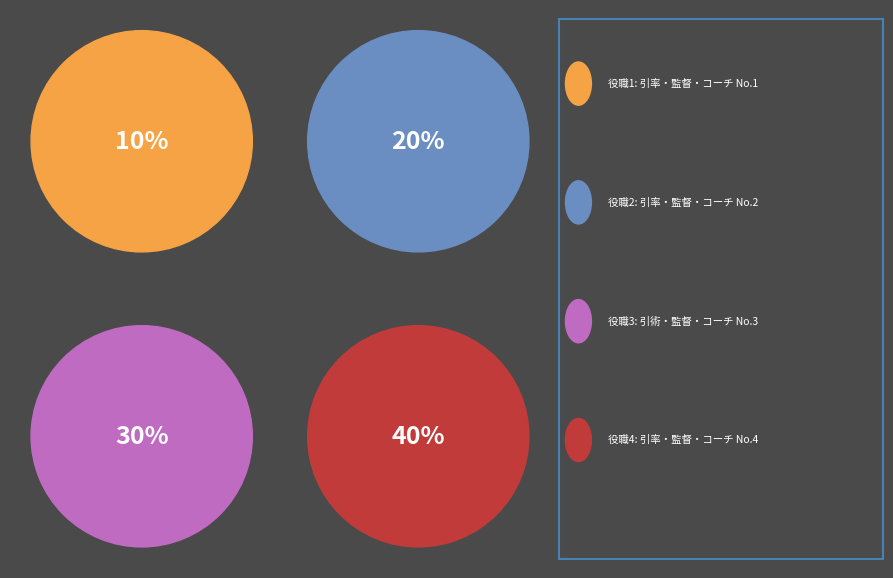

Does 2 account for over 50% of the chart?

No